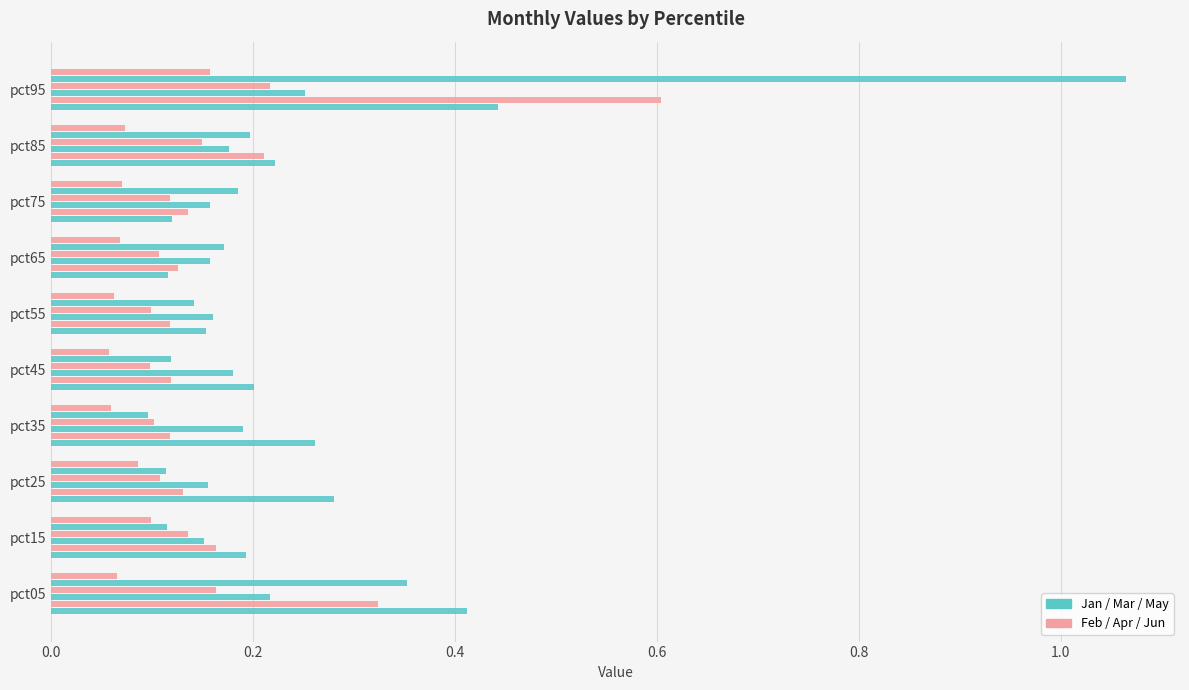

Which category has the highest value across all series?

pct95